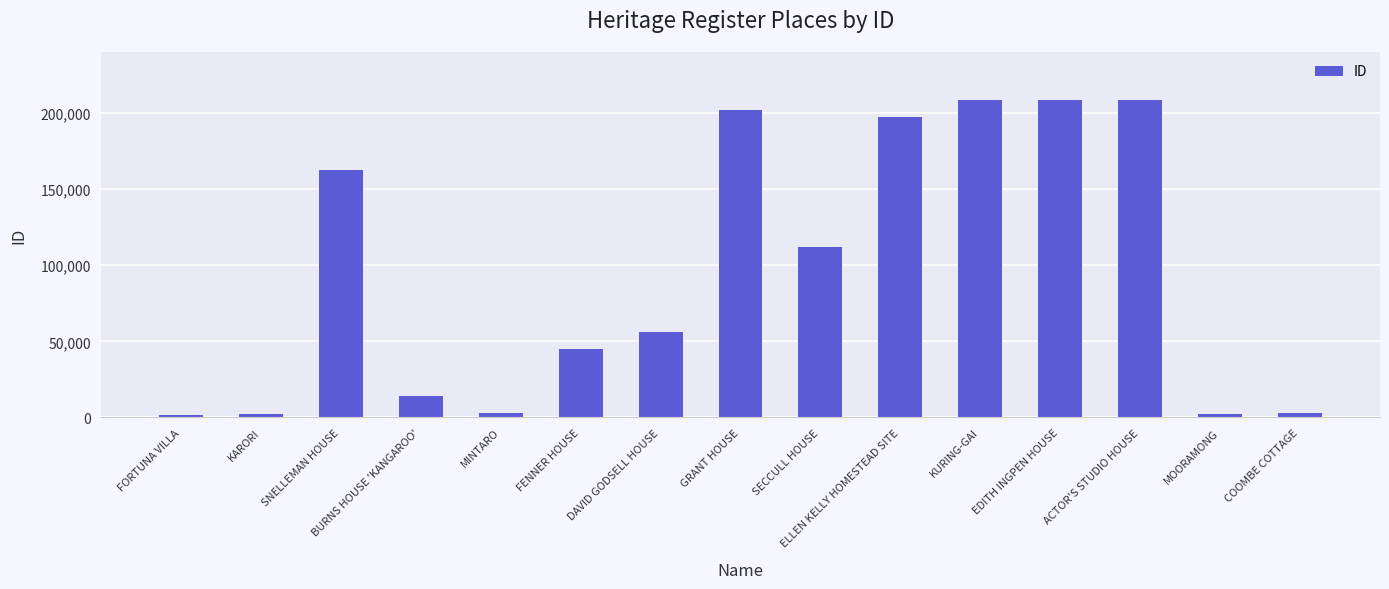

Where is the data nearest to the value 105306?

SECCULL HOUSE